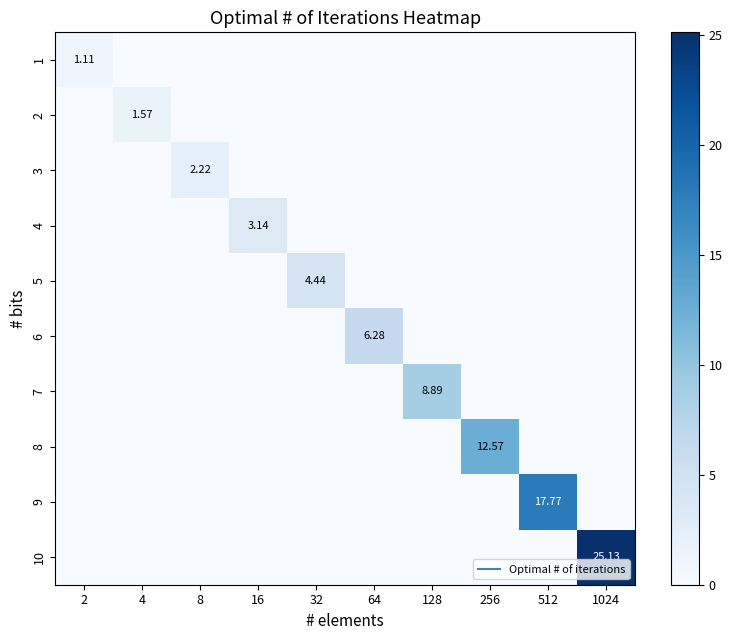

Is the value of 3 at 4 greater than the value of 1 at 4?

No